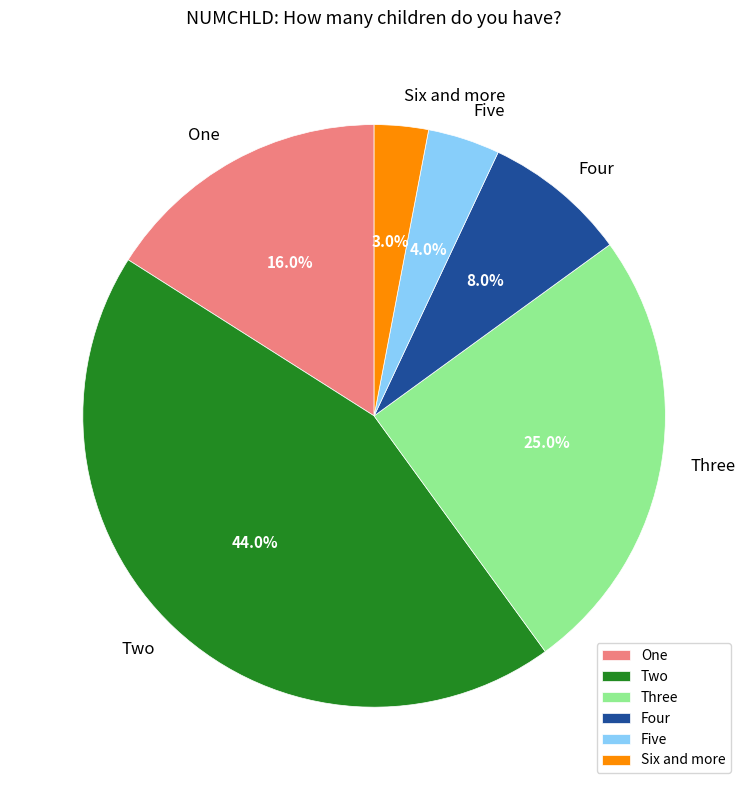

Is the sum of Five and One greater than half?

No